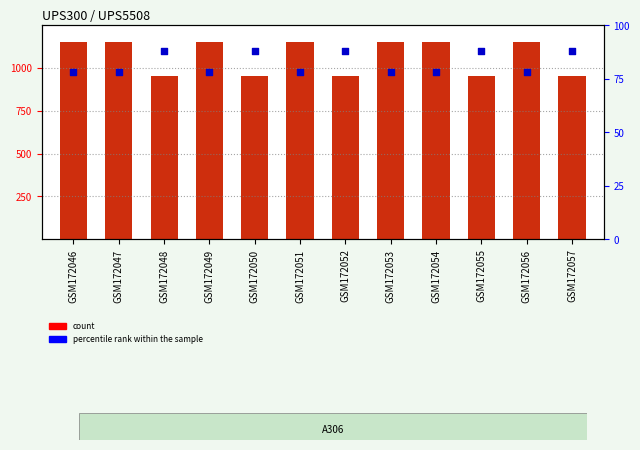

What are all the series names shown in the legend?

count, percentile rank within the sample